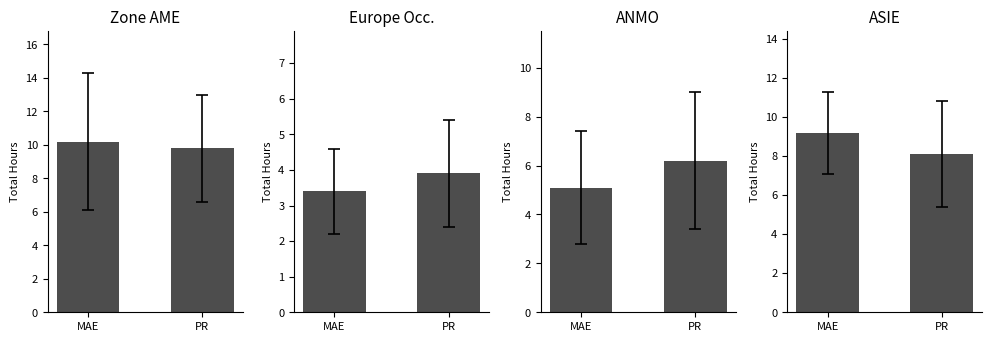

Which category has the lowest value in the Europe Occ. series?

MAE